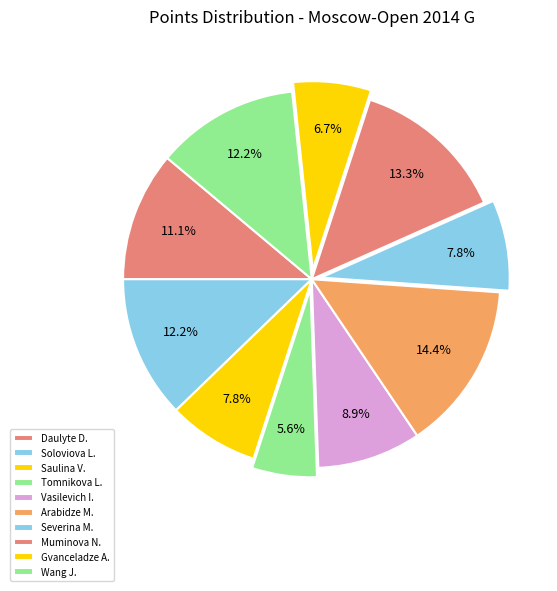

How many slices are in this pie chart?

10